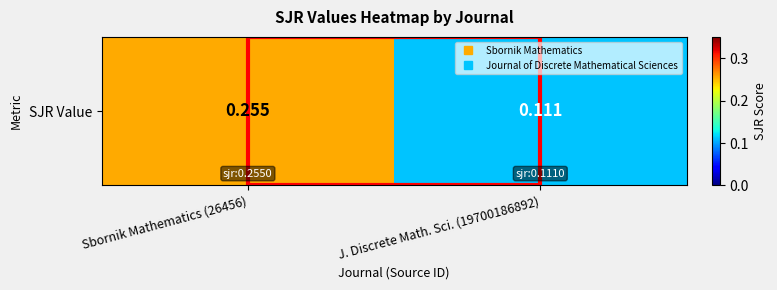

What is the change in value from Sbornik Mathematics (26456) to J. Discrete Math. Sci. (19700186892)?

-0.1